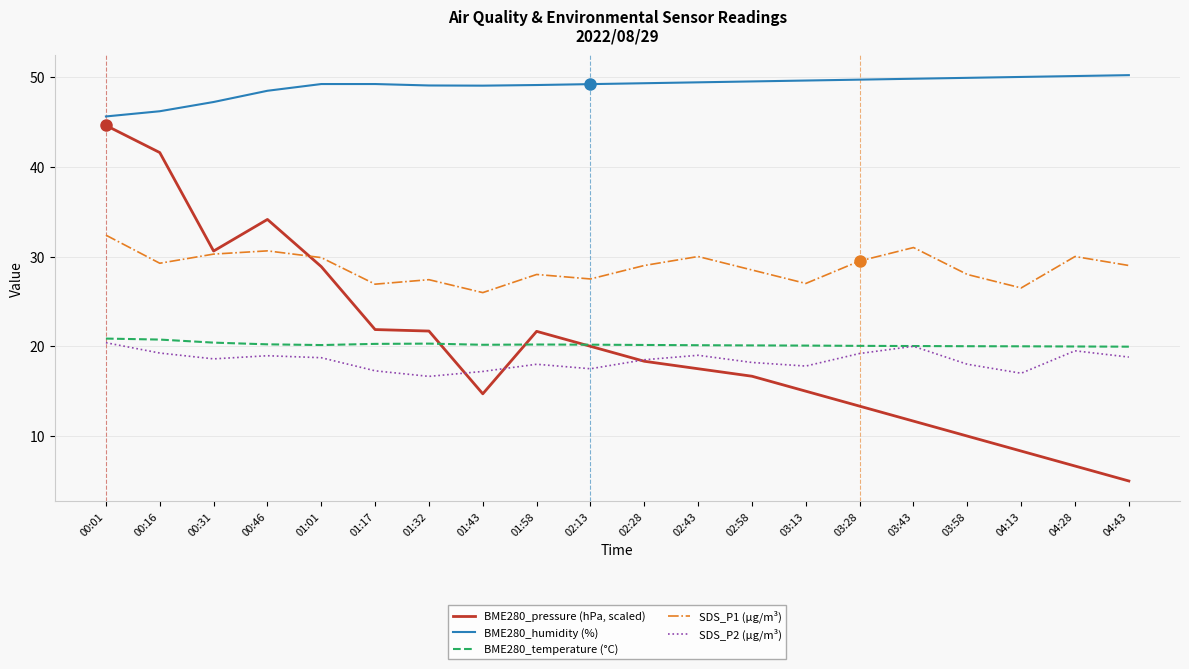

True or false: BME280_humidity (%) and SDS_P2 (µg/m³) intersect in this chart.

False